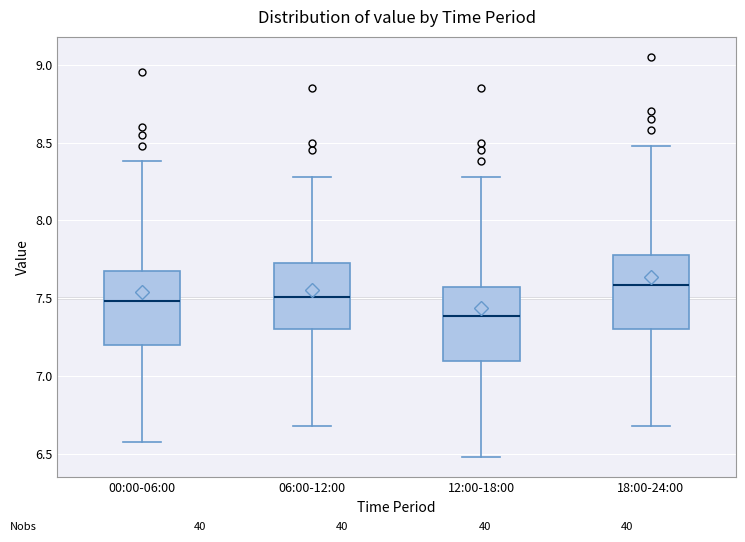

Reading left to right, transcribe this box plot: for each box, give where its median line is, the range the box spans, and where its two whiskers end, as read against the y-axis. The values are not printed on the chart, so give them approximately, as read against the axis.

00:00-06:00: median 7.50, box 7.20 to 7.70, whiskers 6.60 to 8.40
06:00-12:00: median 7.50, box 7.30 to 7.75, whiskers 6.70 to 8.30
12:00-18:00: median 7.40, box 7.10 to 7.60, whiskers 6.50 to 8.30
18:00-24:00: median 7.60, box 7.30 to 7.80, whiskers 6.70 to 8.50